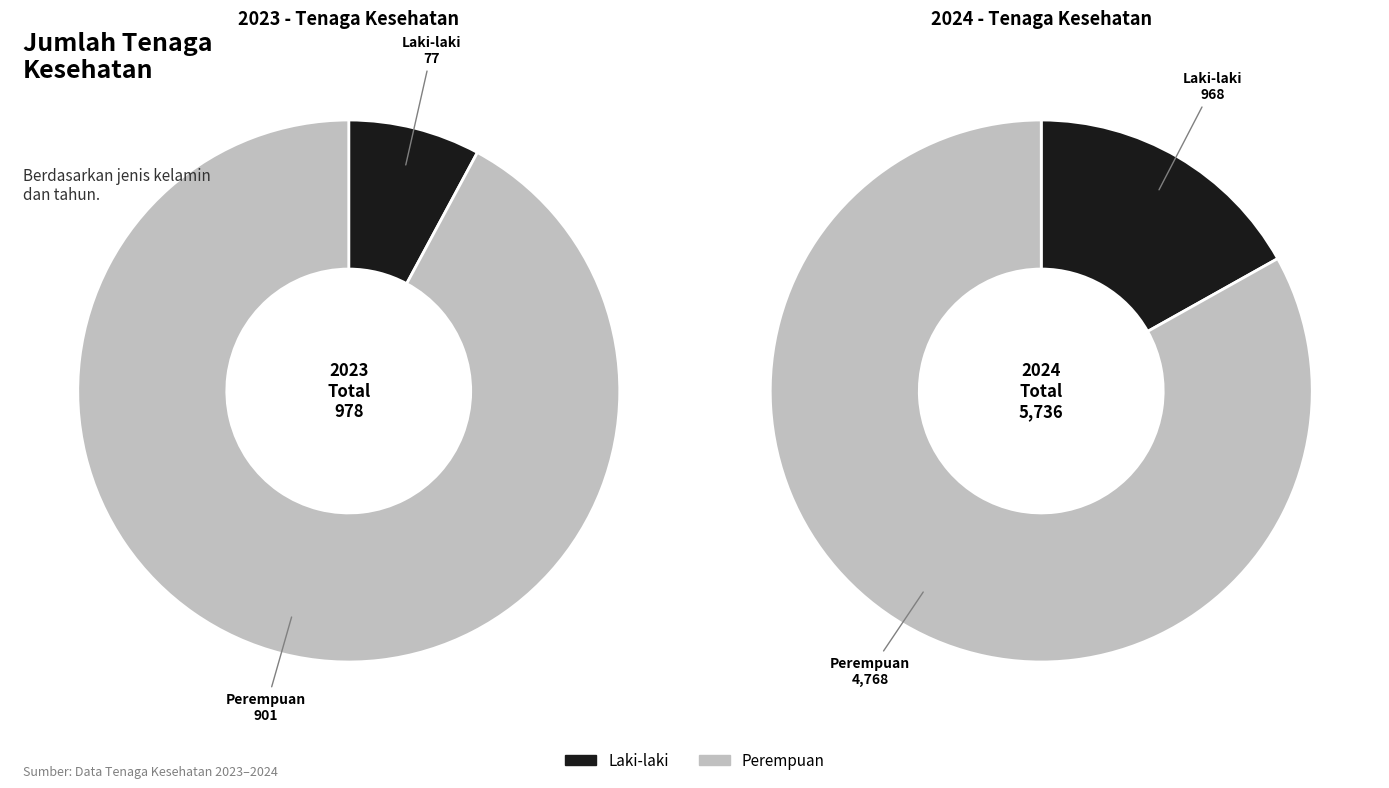

The 2023 slice represents 15% of the pie. True or false?

True